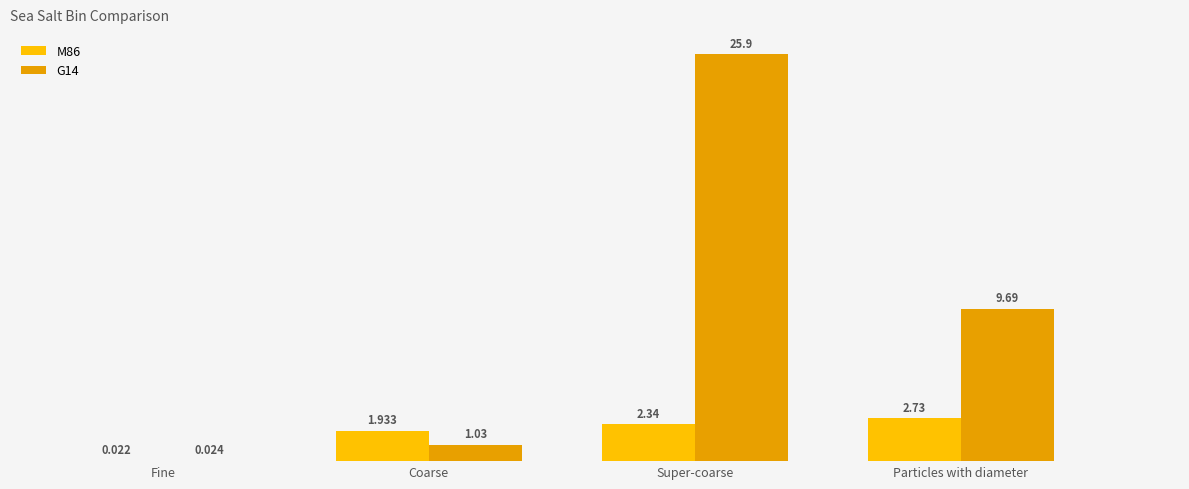

Where does the G14 series first go above 9?

Super-coarse